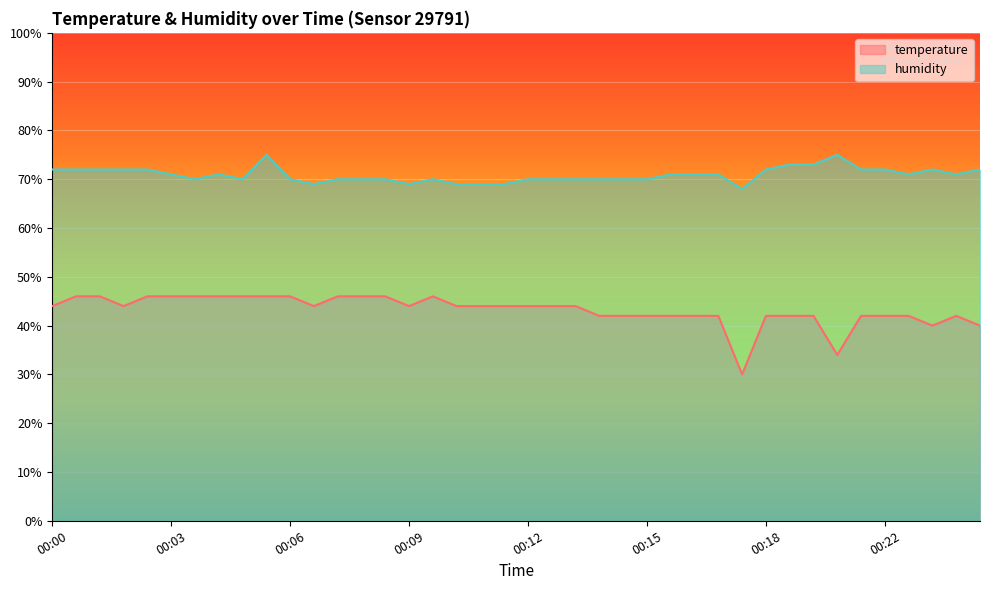

The value of humidity at 00:08 is 15.1. True or false?

False